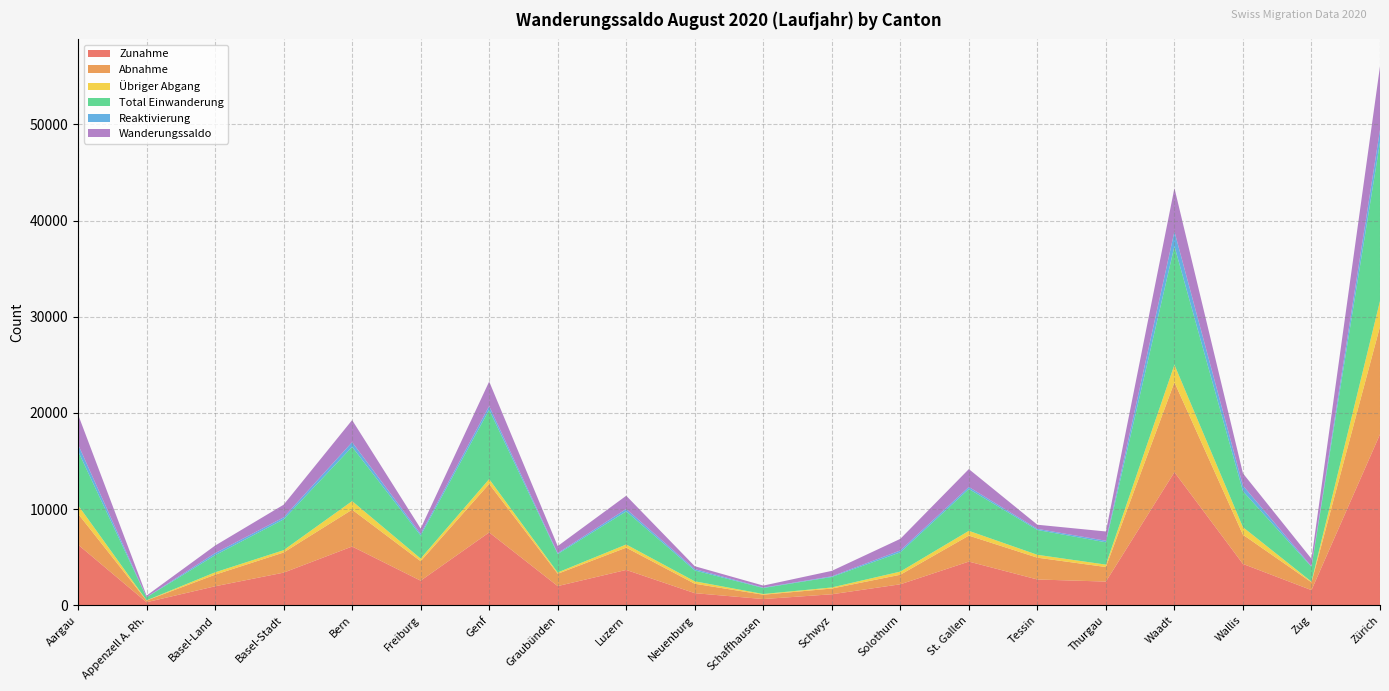

Reading right to left, list all the values displayed in this chart.

Zunahme: 17787	1591	4314	13850	2479	2696	4557	2197	1160	663	1274	3690	2011	7586	2572	6123	3407	1990	334	6319
Abnahme: 11193	807	3033	9341	1513	2267	2698	992	595	450	980	2315	1280	5036	2025	3827	2092	1203	178	3210
Übriger Abgang: 2660	74	785	1819	249	298	497	328	112	74	253	329	135	509	273	893	243	247	17	895
Total Einwanderung: 16494	1538	3737	12320	2319	2580	4349	2000	1091	623	1131	3441	1918	7198	2391	5636	3199	1775	319	5617
Reaktivierung: 1293	53	577	1530	160	116	208	197	69	40	143	249	93	388	181	487	208	215	15	702
Wanderungssaldo: 6594	784	1281	4509	966	429	1859	1205	565	213	294	1375	731	2550	547	2296	1315	787	156	3109